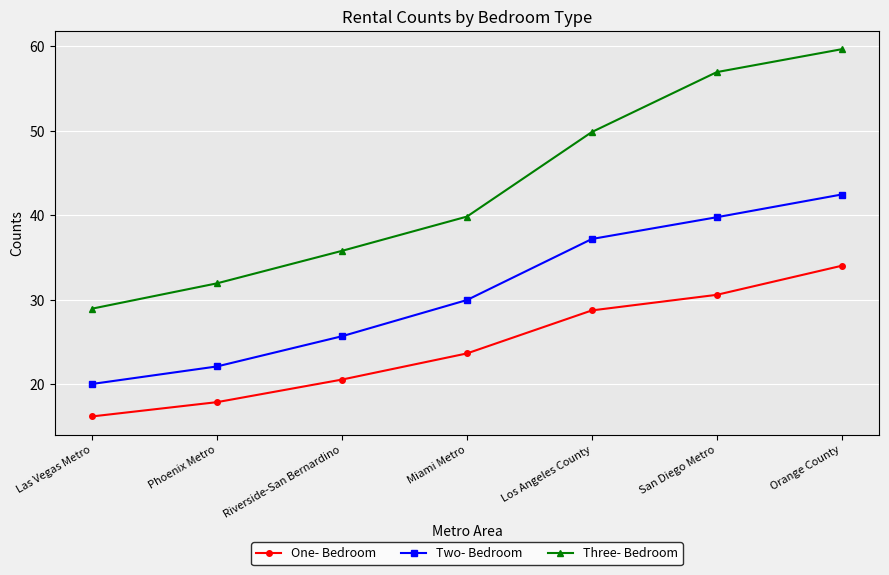

What is the difference between the maximum and minimum values in the Three- Bedroom series?

30.7